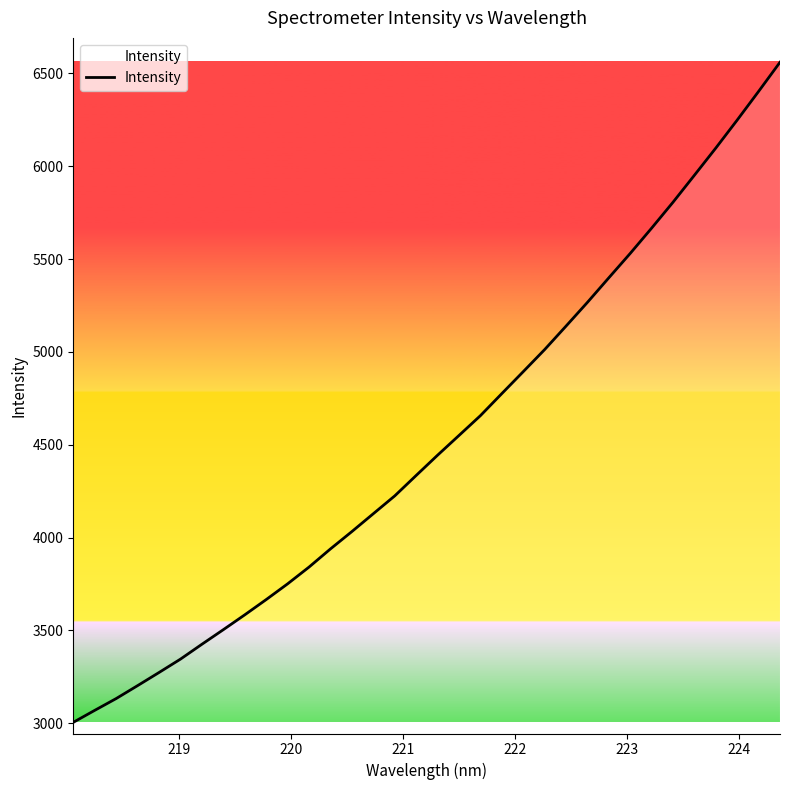

Count the number of values greater than 4444.

17